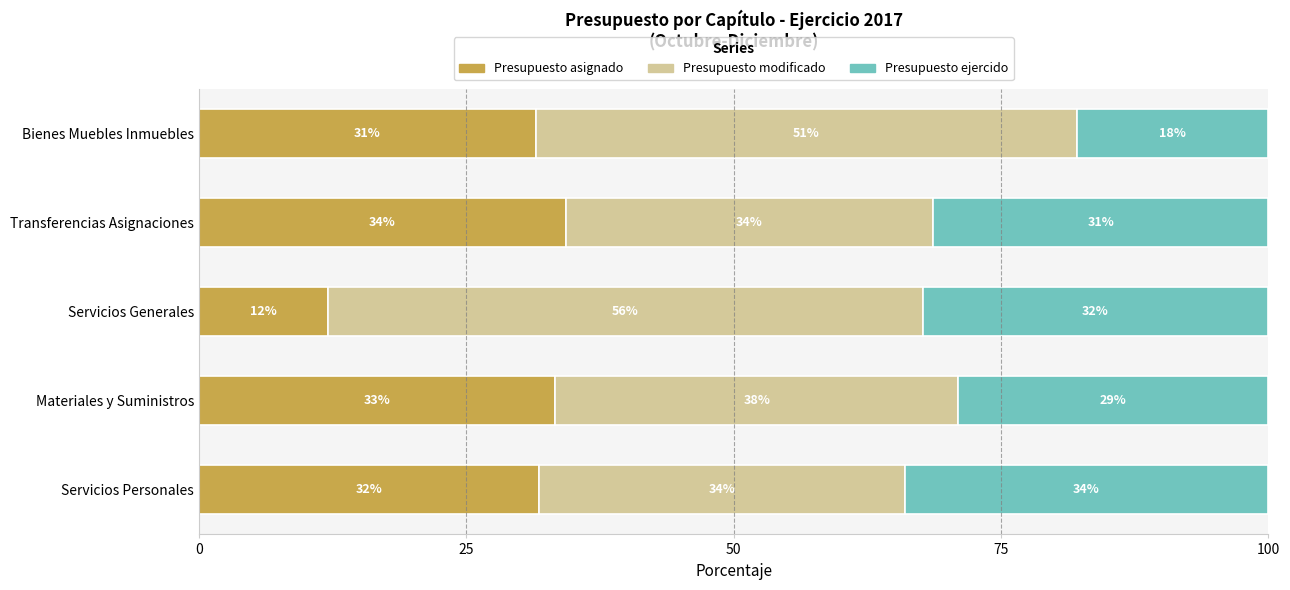

What are all the series names shown in the legend?

Presupuesto asignado, Presupuesto modificado, Presupuesto ejercido